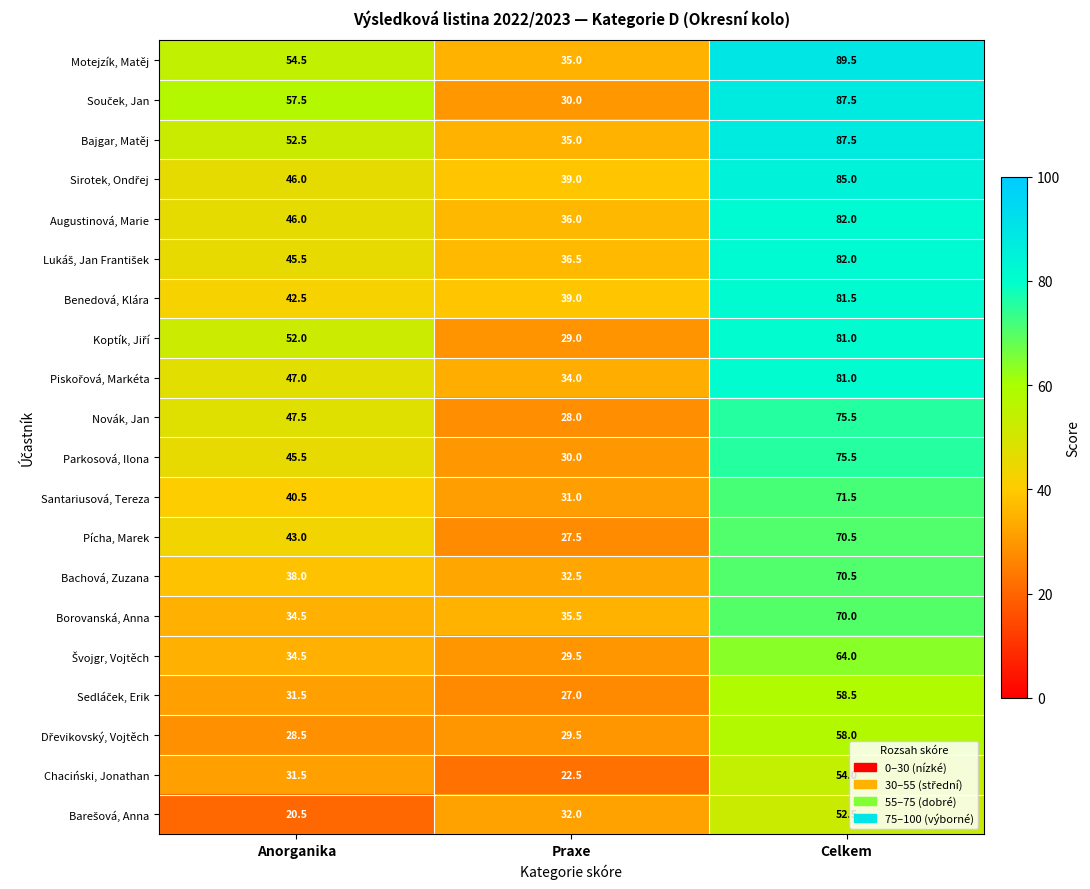

How many distinct data groups are displayed?

20